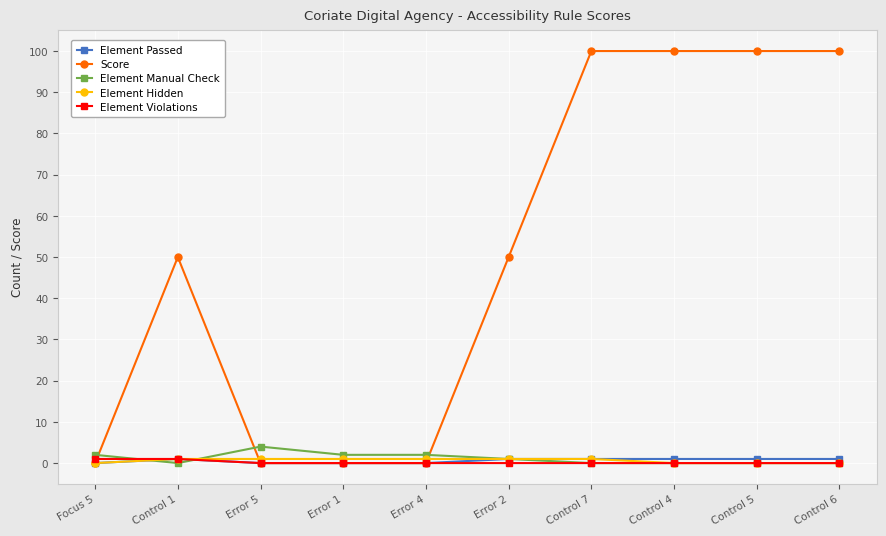

Which series has the largest range (max minus min)?

Score